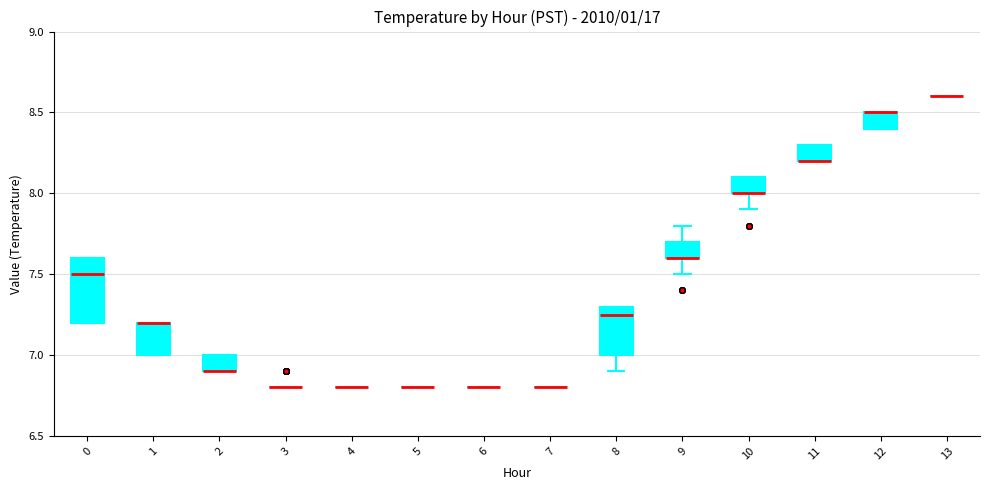

Reading left to right, transcribe this box plot: for each box, give where its median line is, the range the box spans, and where its two whiskers end, as read against the y-axis. The values are not printed on the chart, so give them approximately, as read against the axis.

0: median 7.50, box 7.20 to 7.60, whiskers 7.20 to 7.60
1: median 7.20 (drawn on the box's upper edge), box 7.00 to 7.20, whiskers 7.00 to 7.20
2: median 6.90 (drawn on the box's lower edge), box 6.90 to 7.00, whiskers 6.90 to 7.00
3: box collapsed to a line at 6.80, whiskers 6.80 to 6.80
4: box collapsed to a line at 6.80, whiskers 6.80 to 6.80
5: box collapsed to a line at 6.80, whiskers 6.80 to 6.80
6: box collapsed to a line at 6.80, whiskers 6.80 to 6.80
7: box collapsed to a line at 6.80, whiskers 6.80 to 6.80
8: median 7.25, box 7.00 to 7.30, whiskers 6.90 to 7.30
9: median 7.60 (drawn on the box's lower edge), box 7.60 to 7.70, whiskers 7.50 to 7.80
10: median 8.00 (drawn on the box's lower edge), box 8.00 to 8.10, whiskers 7.90 to 8.10
11: median 8.20 (drawn on the box's lower edge), box 8.20 to 8.30, whiskers 8.20 to 8.30
12: median 8.50 (drawn on the box's upper edge), box 8.40 to 8.50, whiskers 8.40 to 8.50
13: box collapsed to a line at 8.60, whiskers 8.60 to 8.60